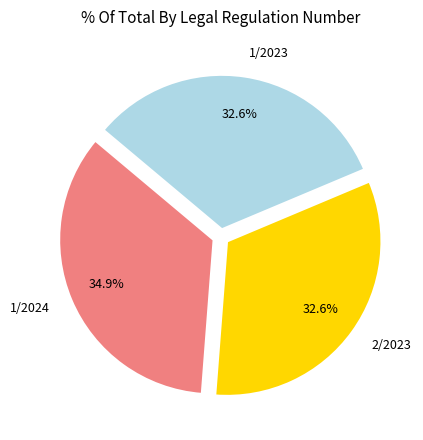

To the nearest percent, what portion does 2/2023 represent?

33%